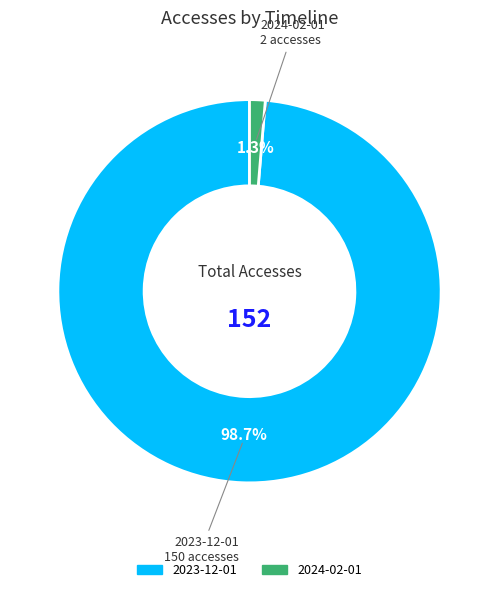

Is there any slice that represents more than half of the pie?

Yes